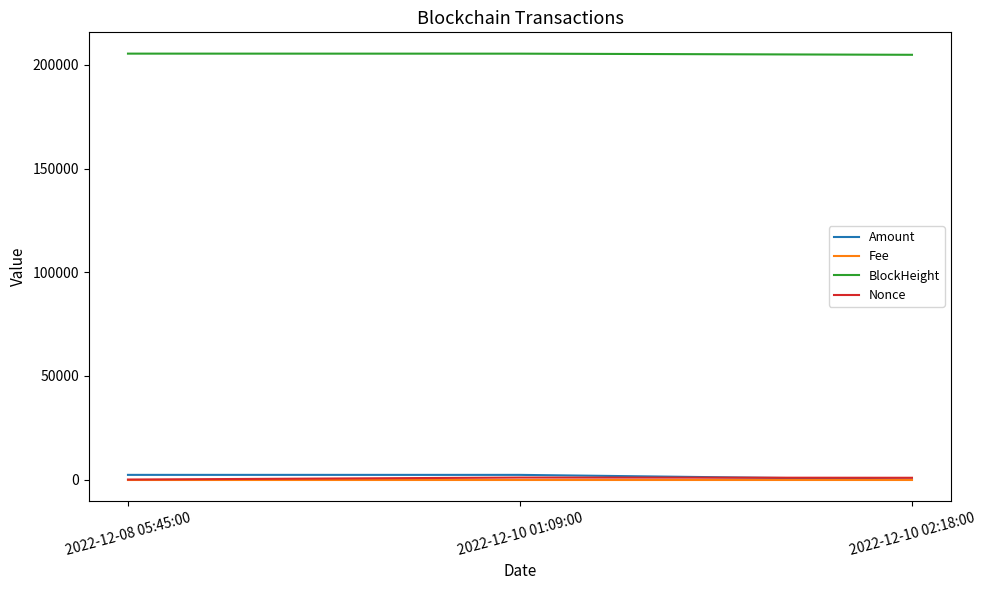

What is the average value of the Amount series?

1504.6